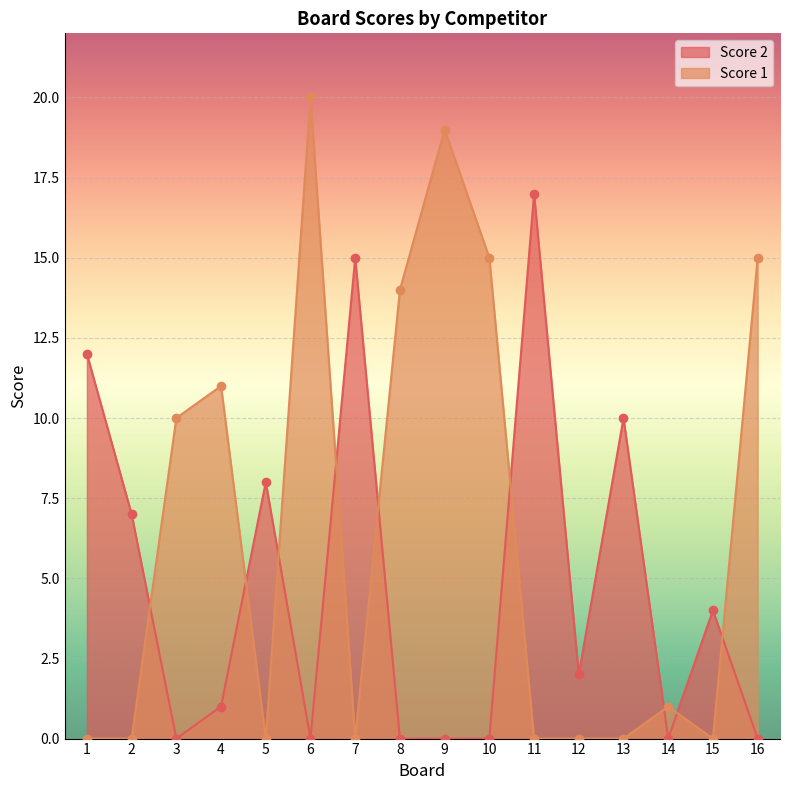

How many interior local valleys does the Score 1 series have?

3